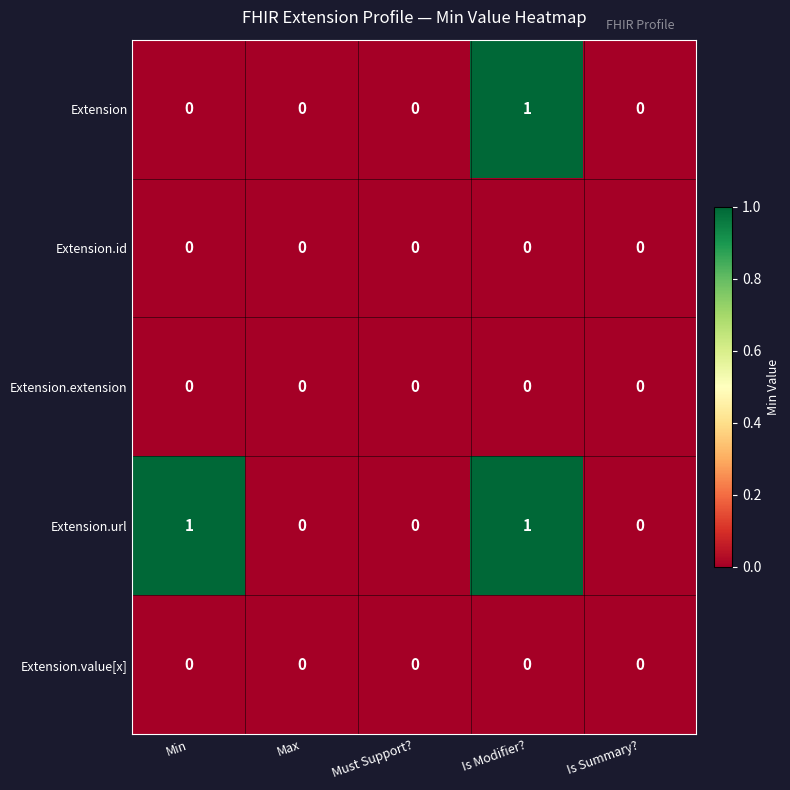

Which series has the largest total across all categories?

Extension.url